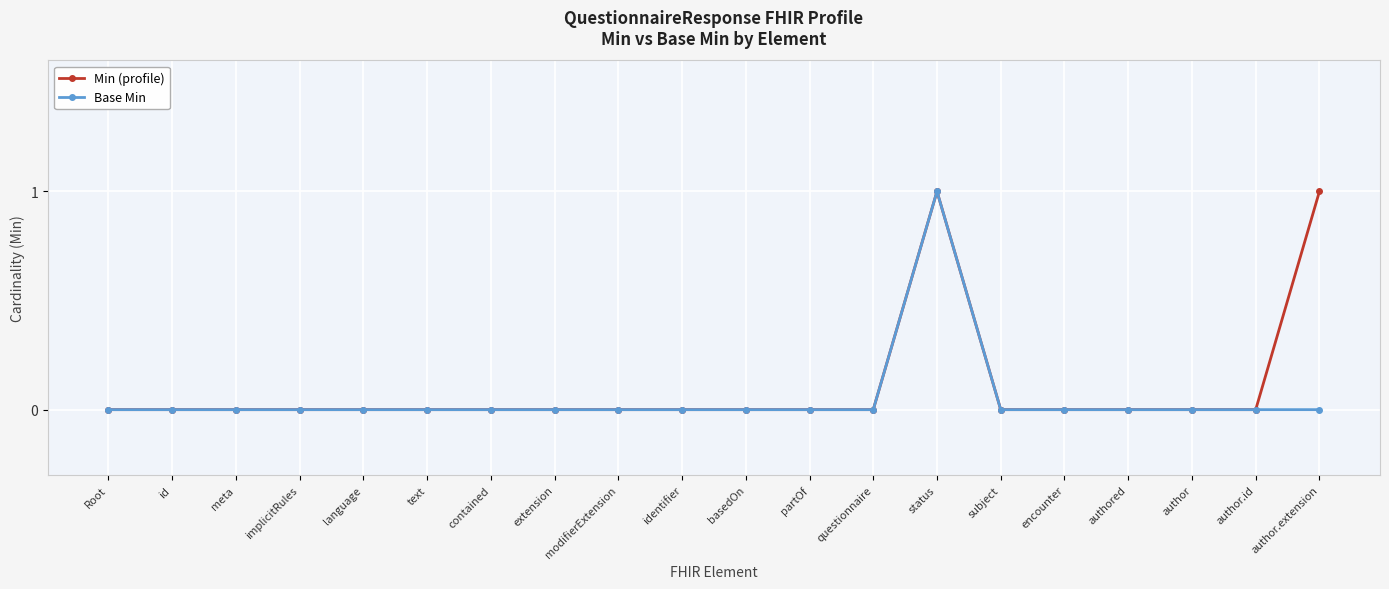

What is the label of the 1st point from the left?

Root